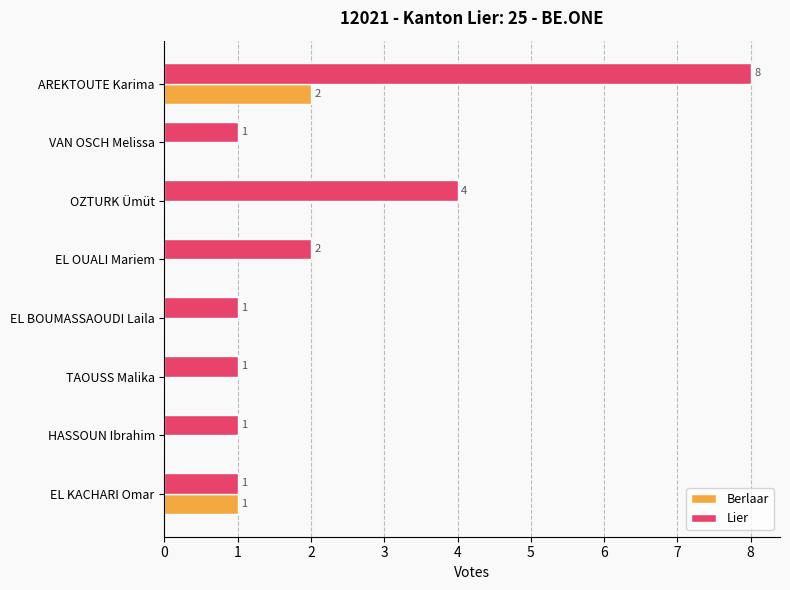

Which series has the largest total across all categories?

Lier